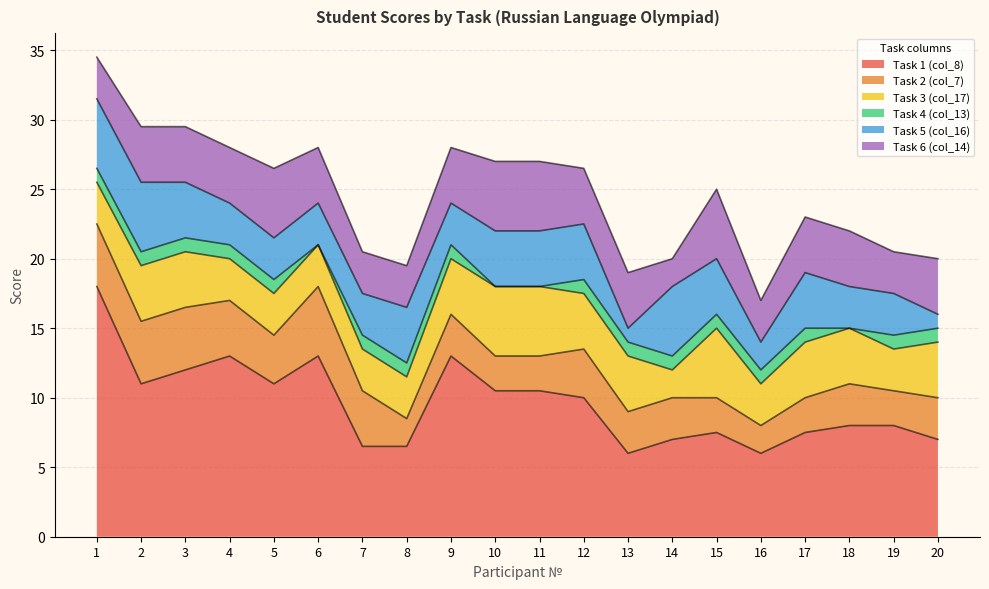

What is the average value of the Task 3 (col_17) series?

3.6